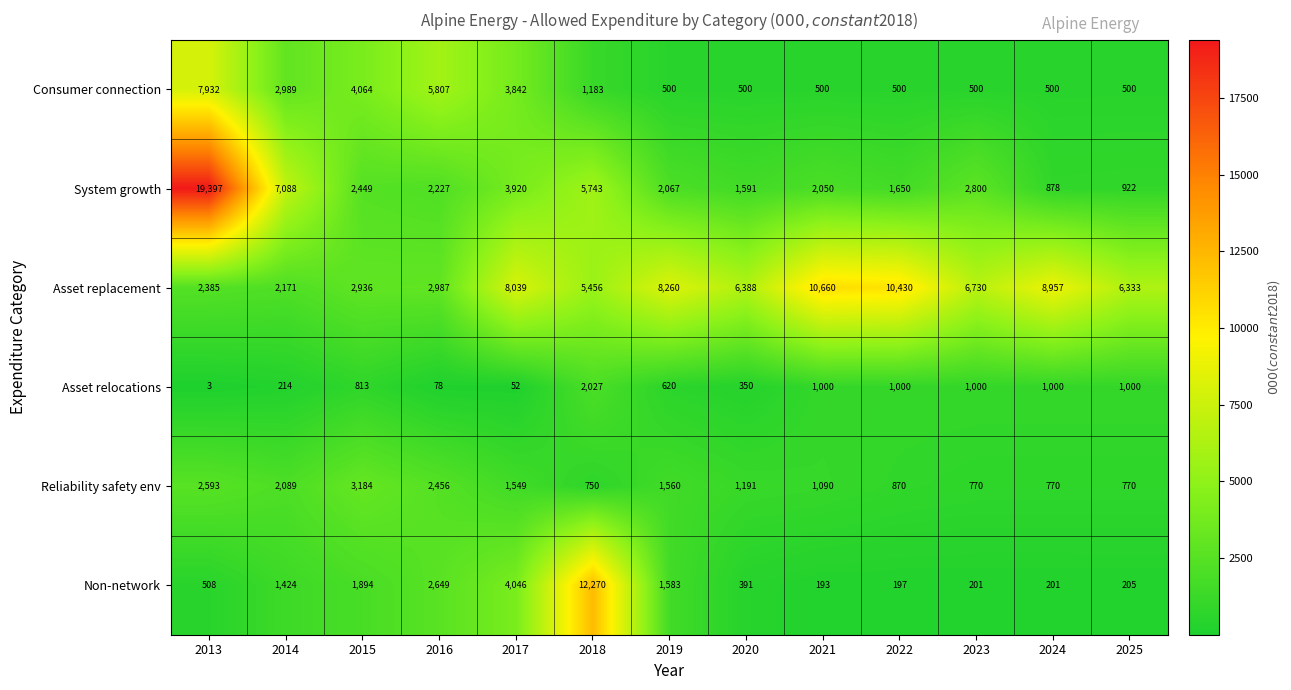

Rank the series at 2020 from lowest to highest value.

Asset relocations, Non-network, Consumer connection, Reliability safety env, System growth, Asset replacement